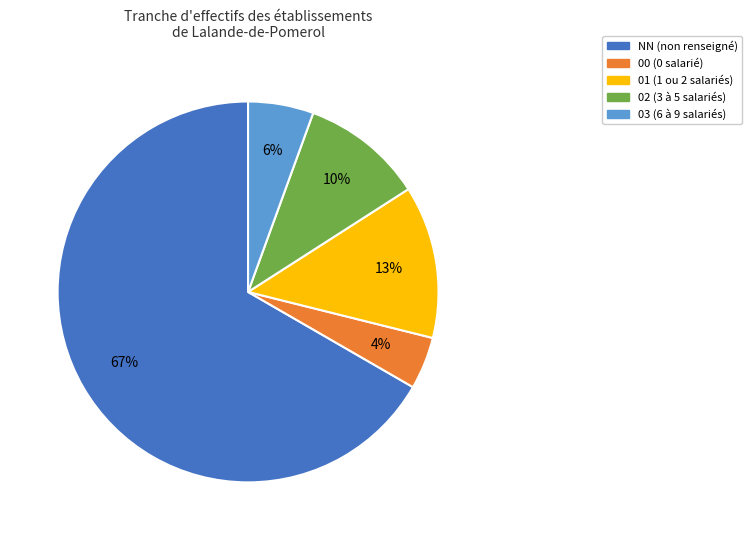

Combined, do 03 and 00 account for over 50%?

No